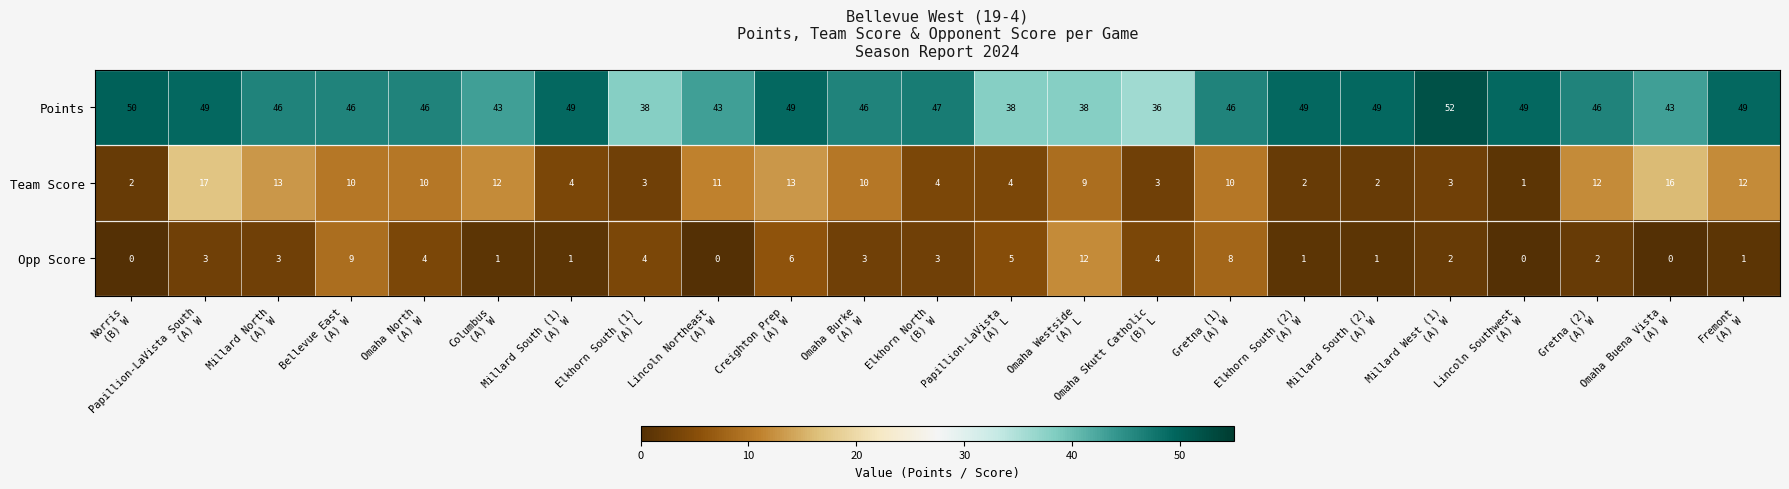

Rank the series by their maximum value, from highest to lowest.

Points, Team Score, Opp Score